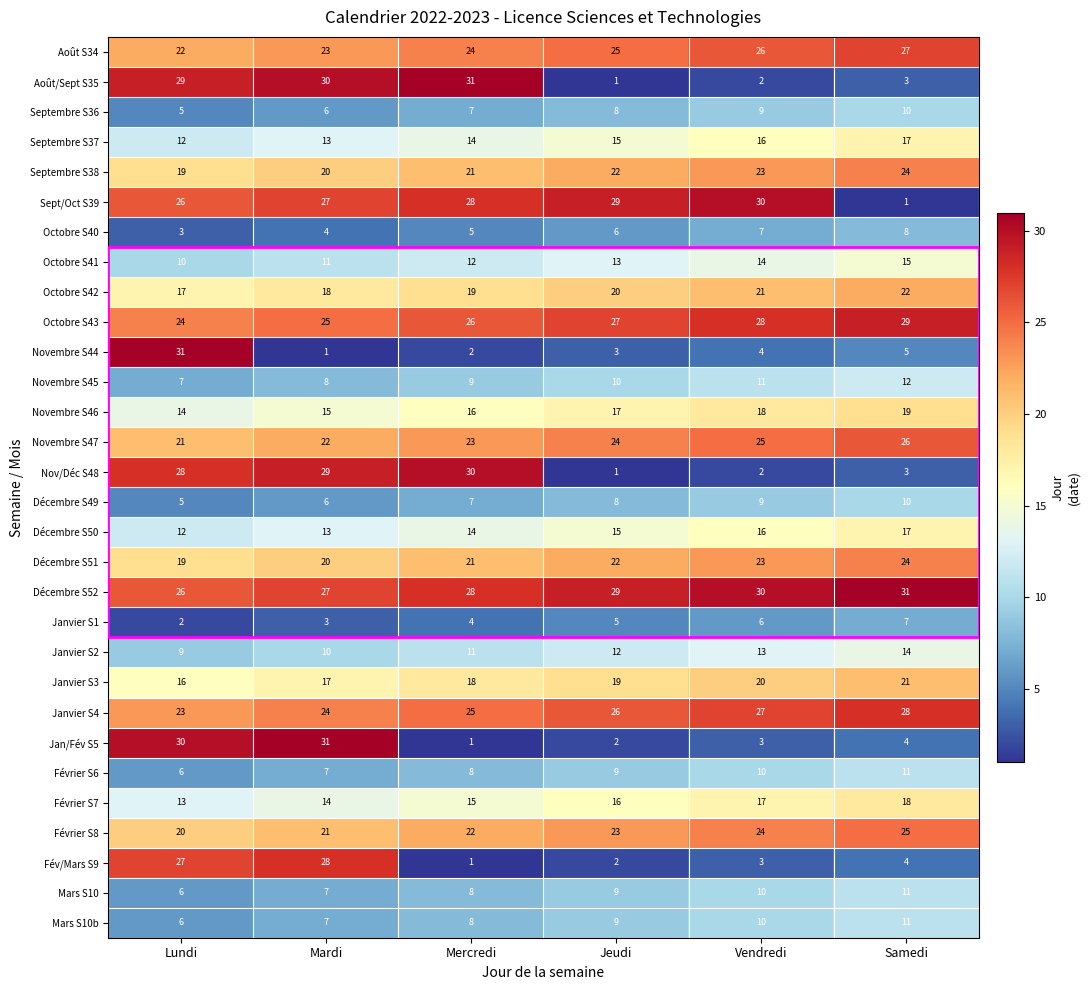

Which category has the lowest value in the Septembre S36 series?

Lundi